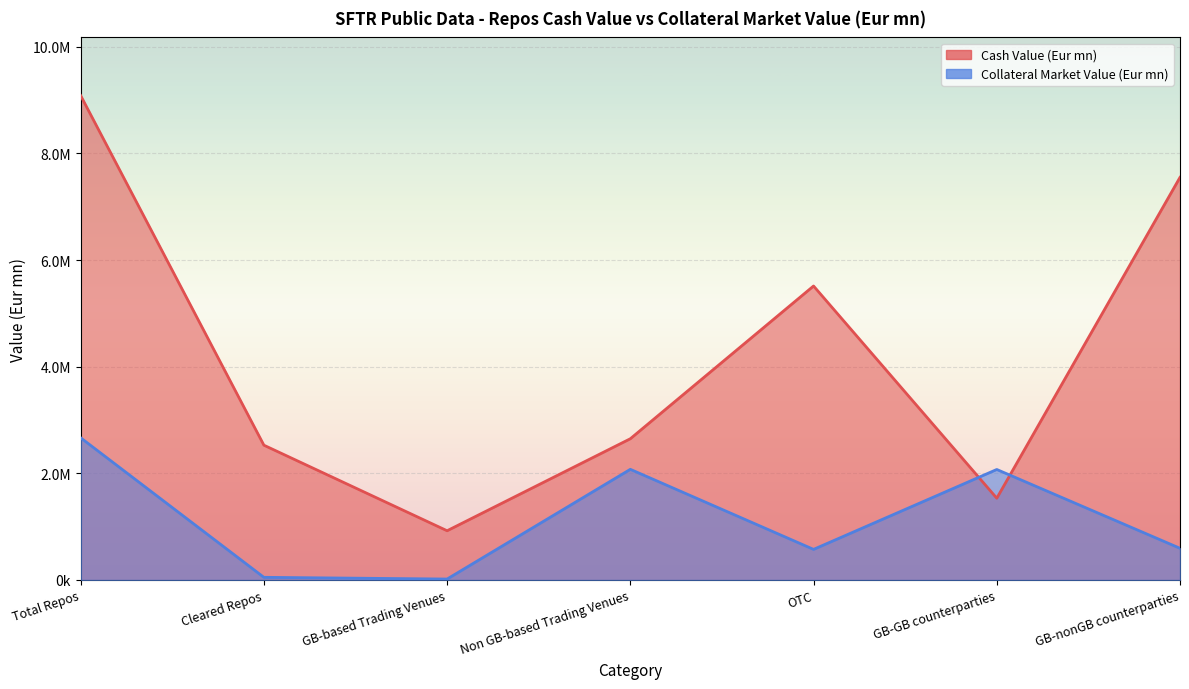

What is the difference between the Cash Value (Eur mn) values at OTC and GB-GB counterparties?

3979891.3